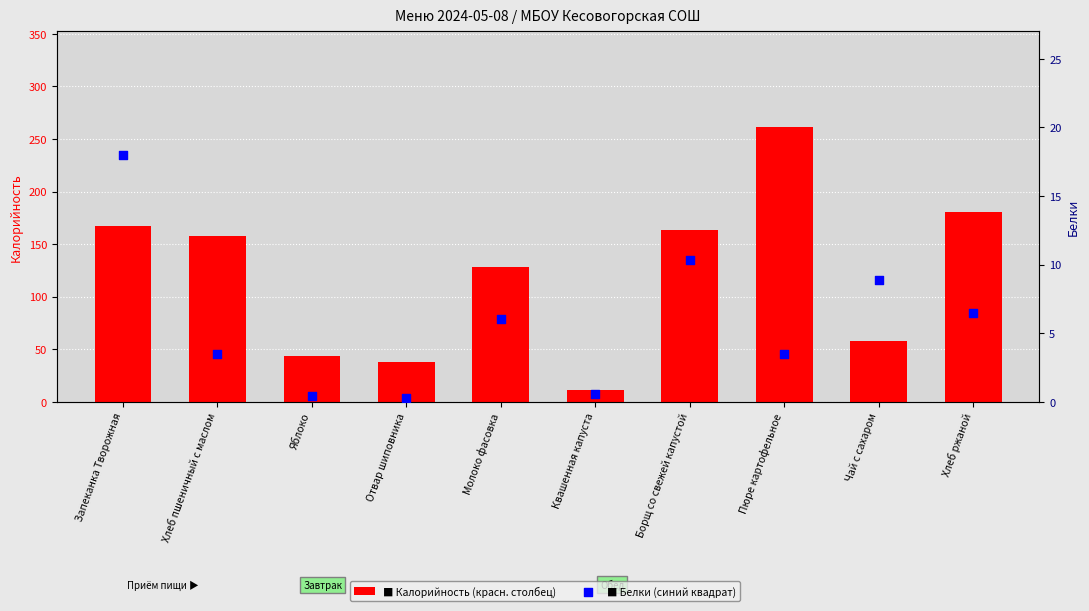

What is the total value across all series at Борщ со свежей капустой?

173.8